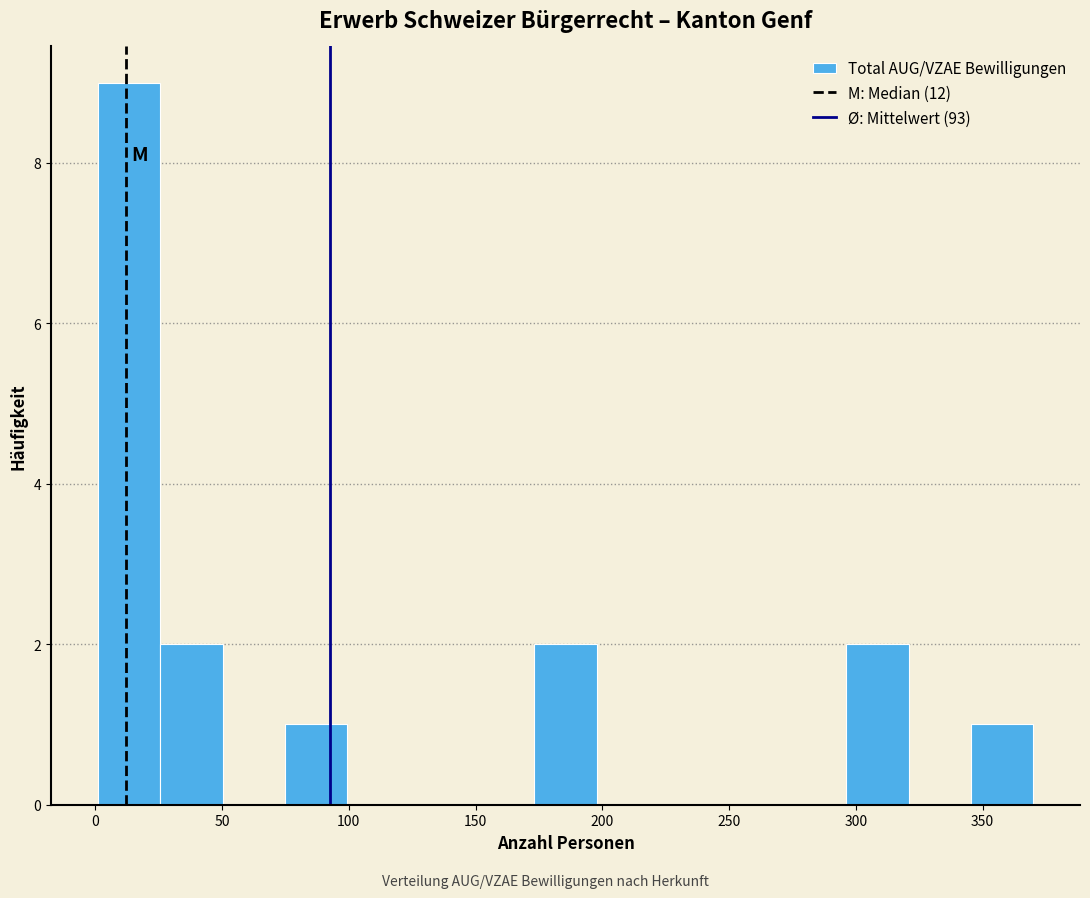

How tall is the bar that spans 25 to 50 on the x-axis? Neither the bar edges nor the heights are printed on the chart, so give them approximately, as read against the axes.

2